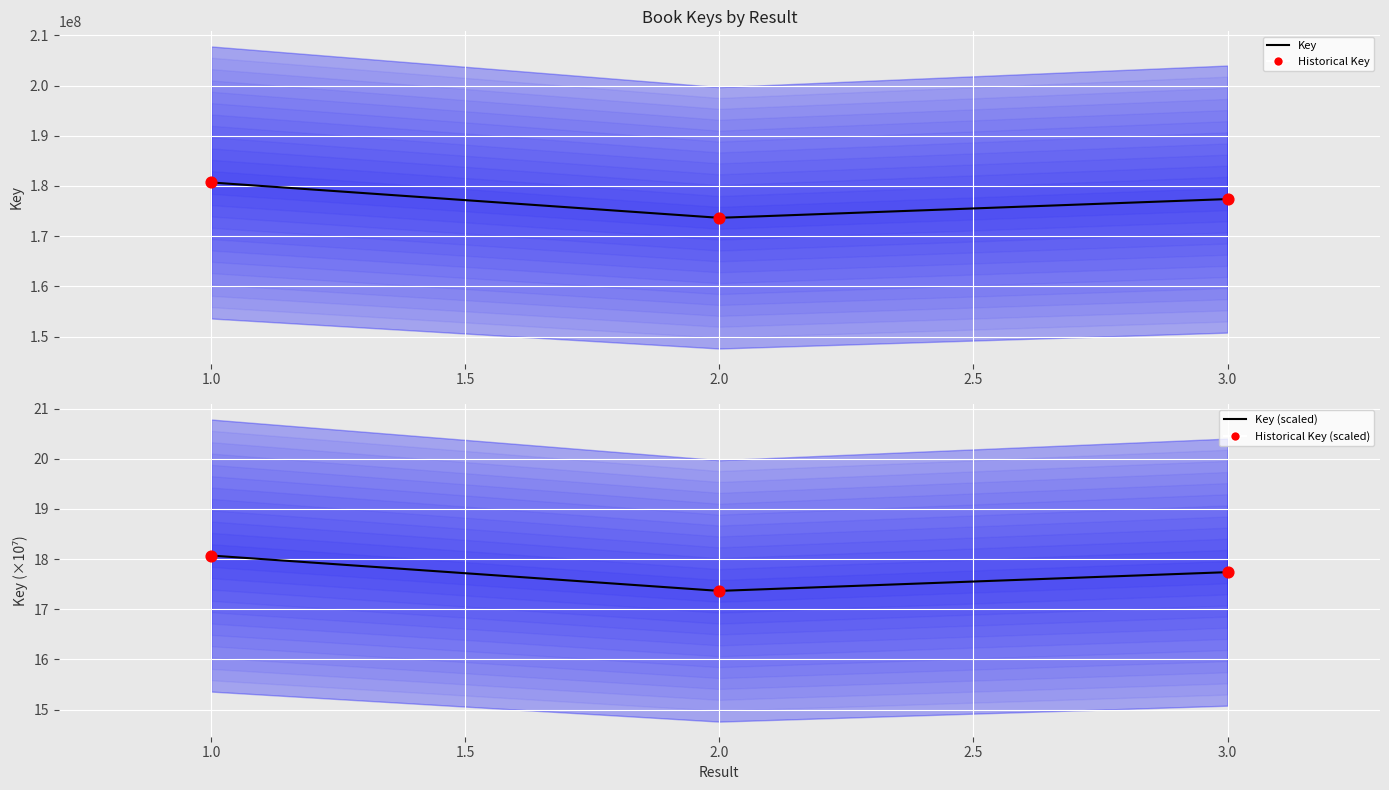

Which series reaches the minimum Y coordinate?

Key (scaled)